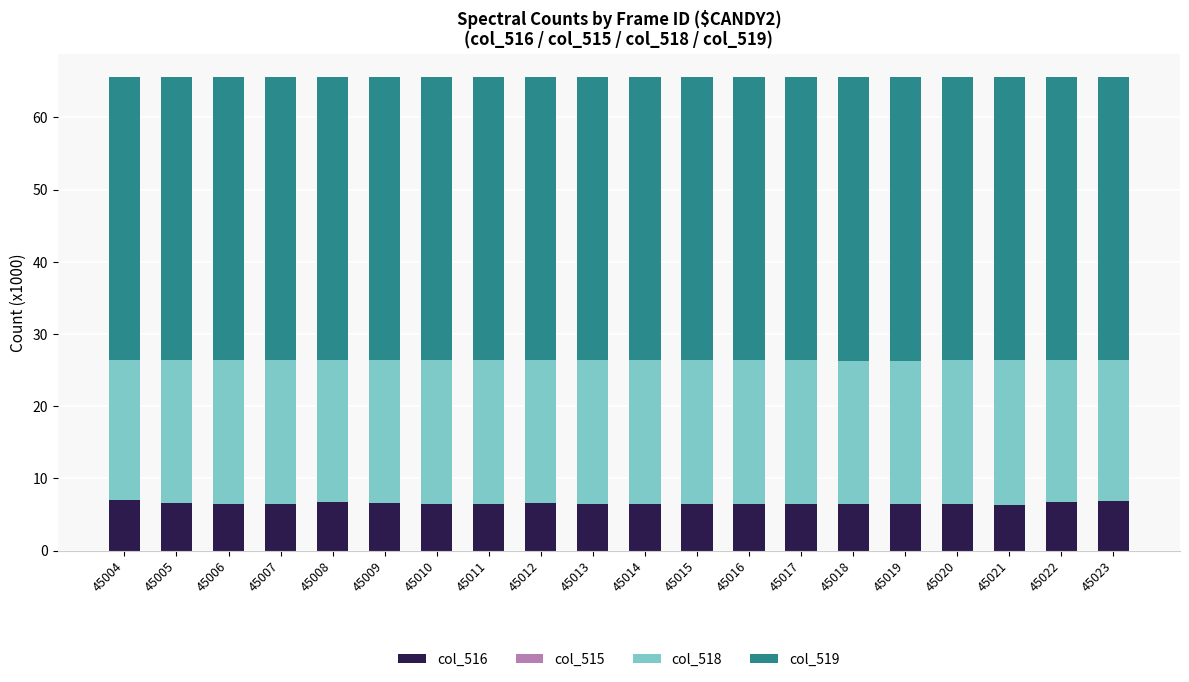

What is the maximum value for col_516?

7.0